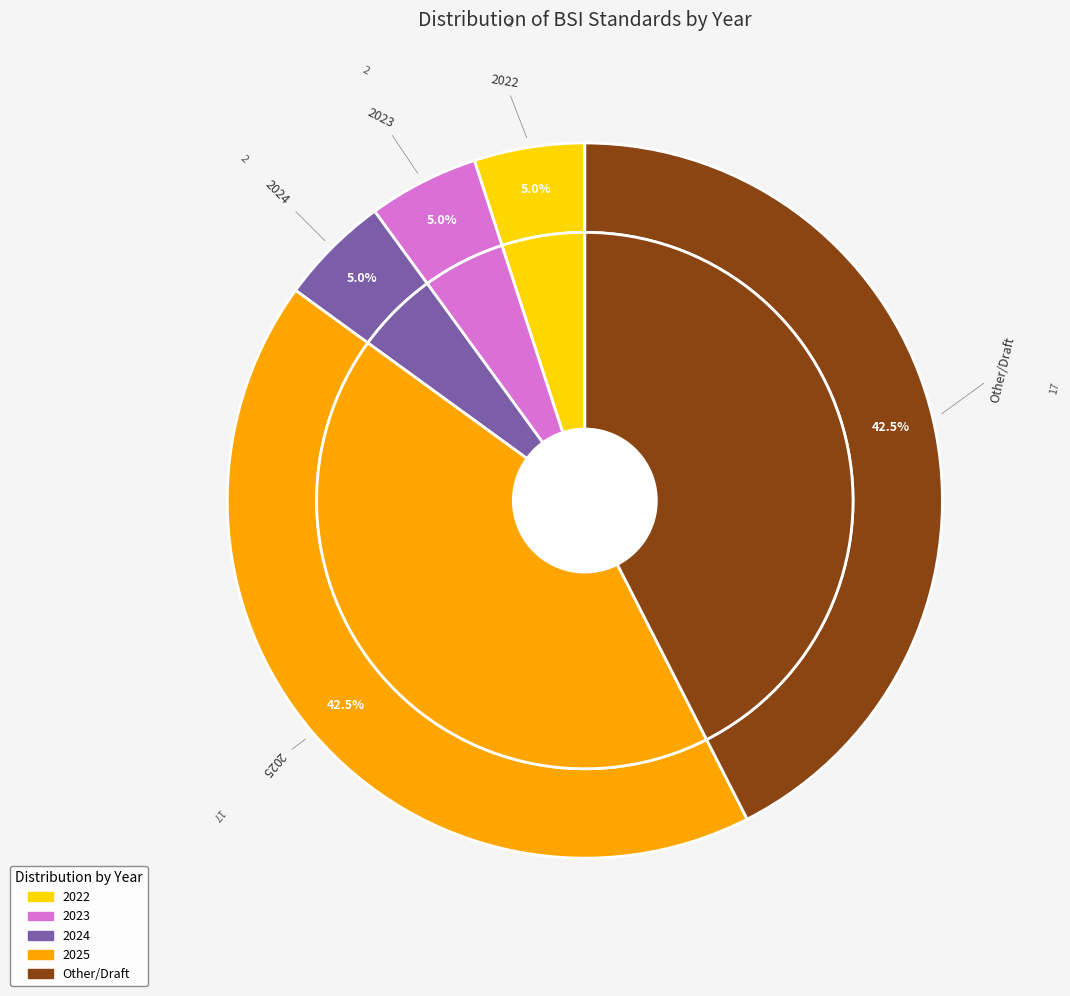

What portion of the pie excludes 26?

100.0%